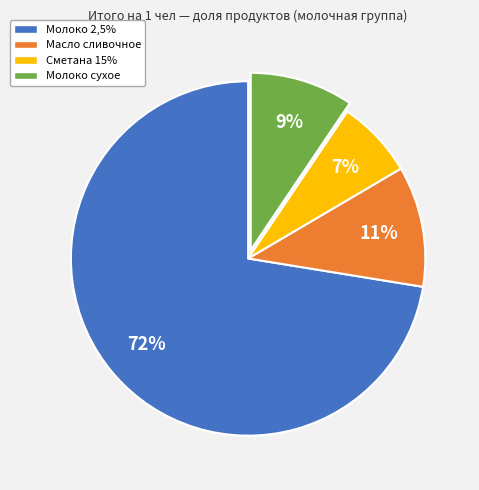

Which has a higher value, Сметана 15% or Масло сливочное?

Масло сливочное